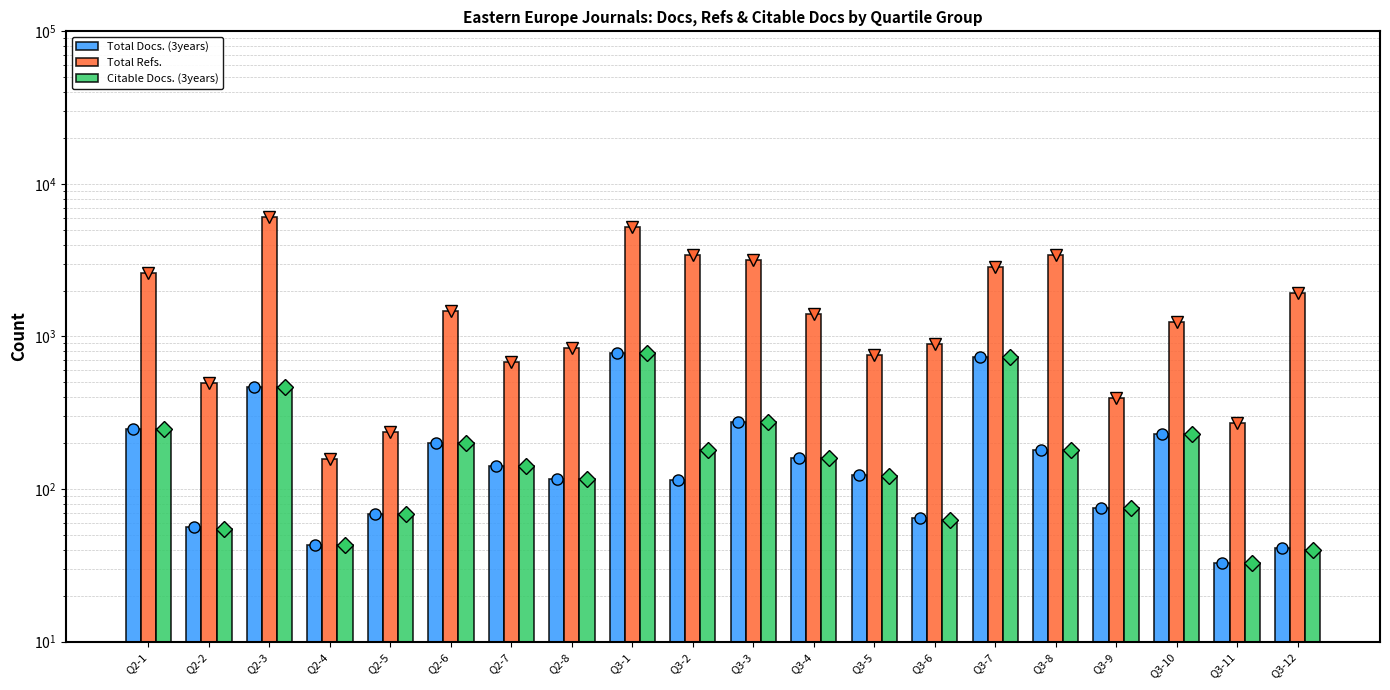

How many series are shown in this chart?

3